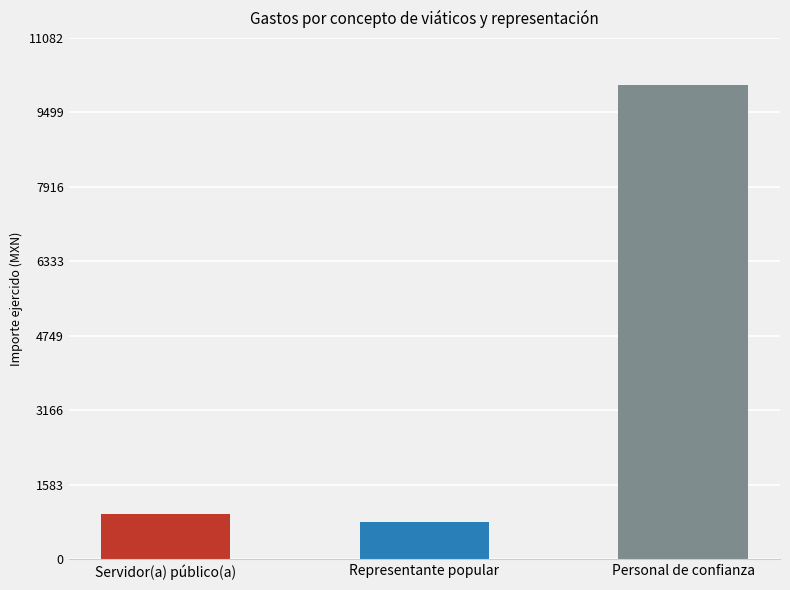

Rank the categories by value from lowest to highest.

Representante popular, Servidor(a) público(a), Personal de confianza